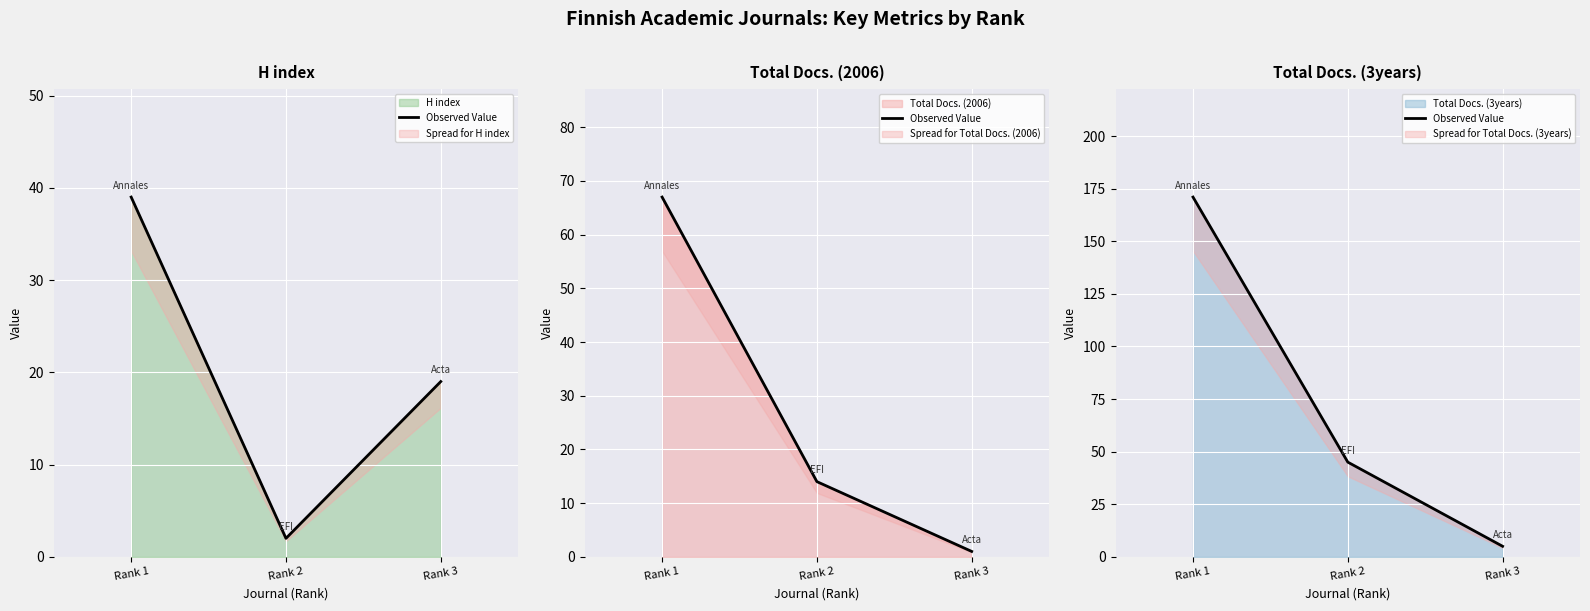

Which category has the highest value across all series?

Rank 1